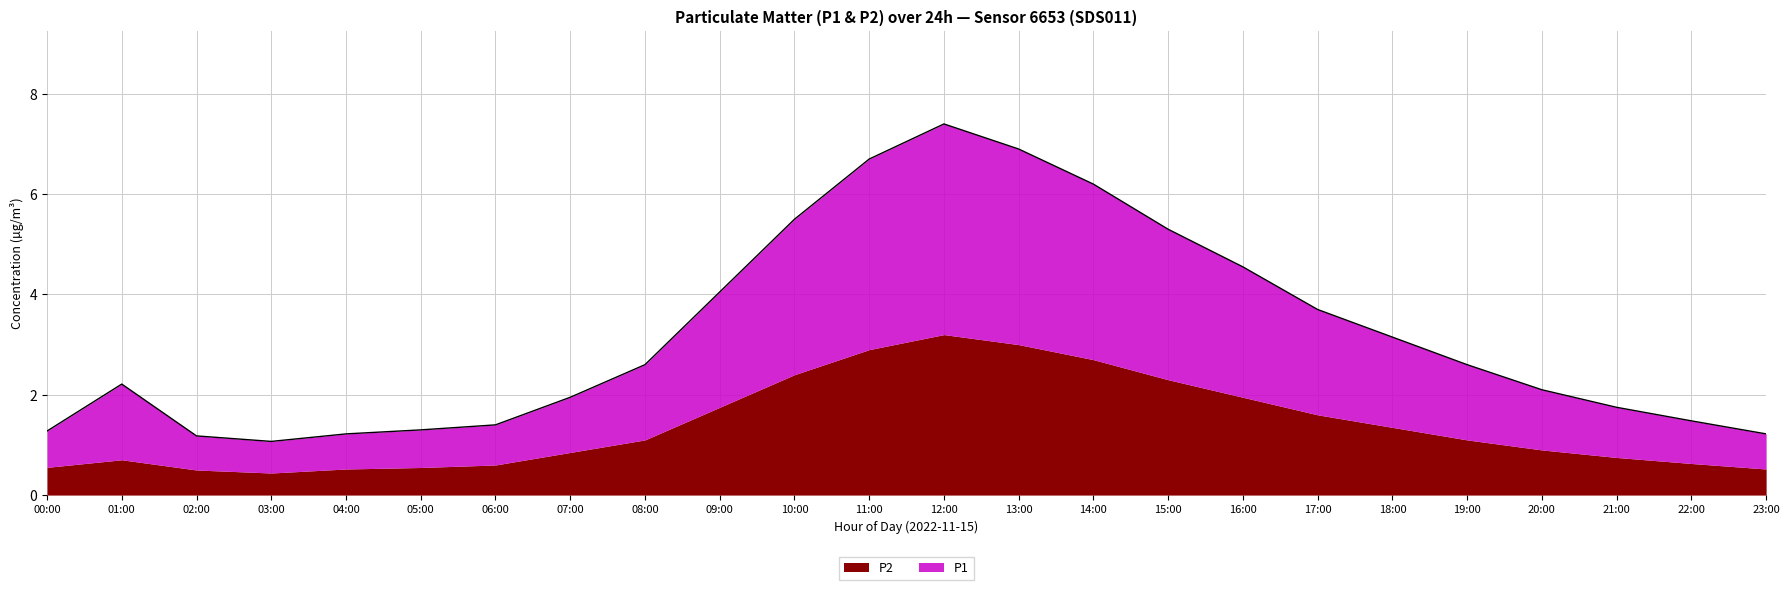

Which category has the highest value across all series?

12:00